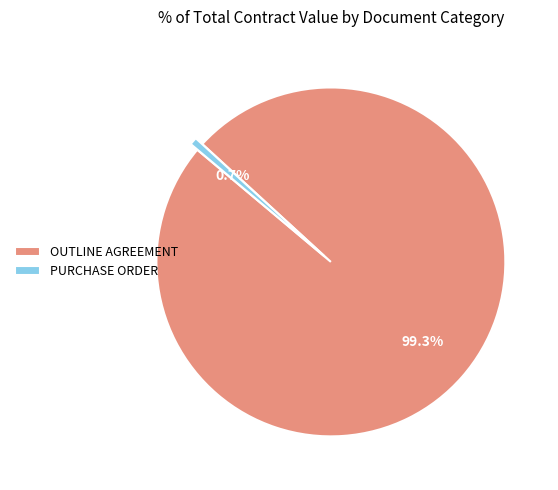

True or false: OUTLINE AGREEMENT accounts for 89% of the total.

False